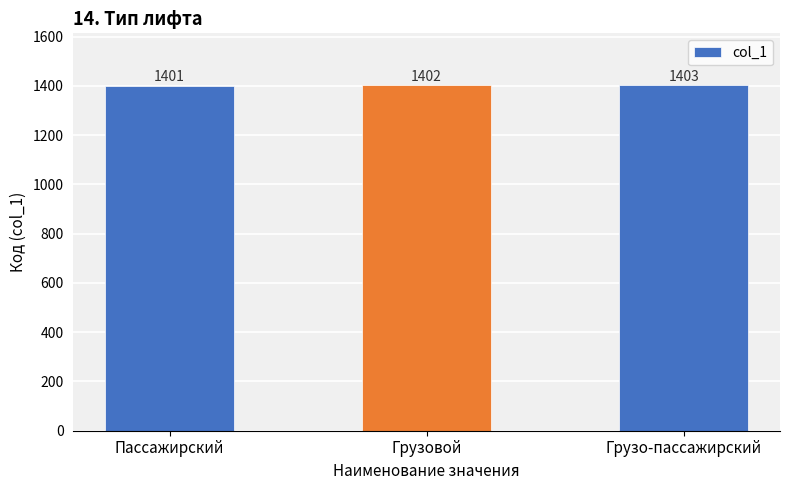

Rank the categories by value from lowest to highest.

Пассажирский, Грузовой, Грузо-пассажирский